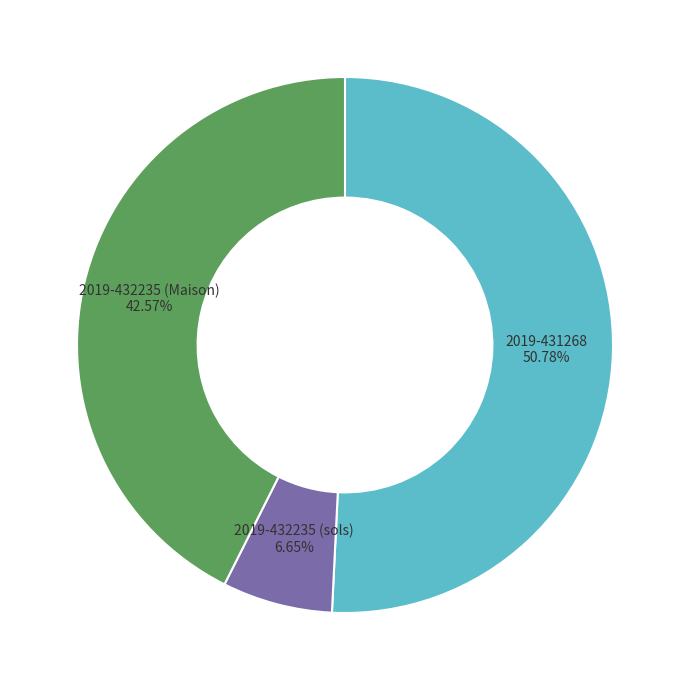

What percentage do 2019-432235 (sols) and 2019-431268 together represent?

57.4%